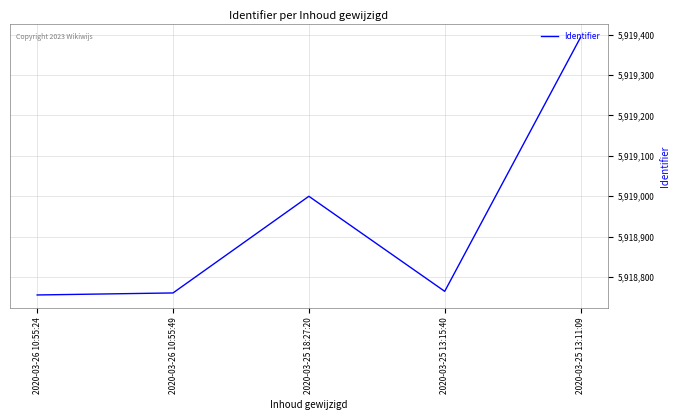

What is the sum of the values at 2020-03-25 13:15:40 and 2020-03-26 10:55:49?

11837526